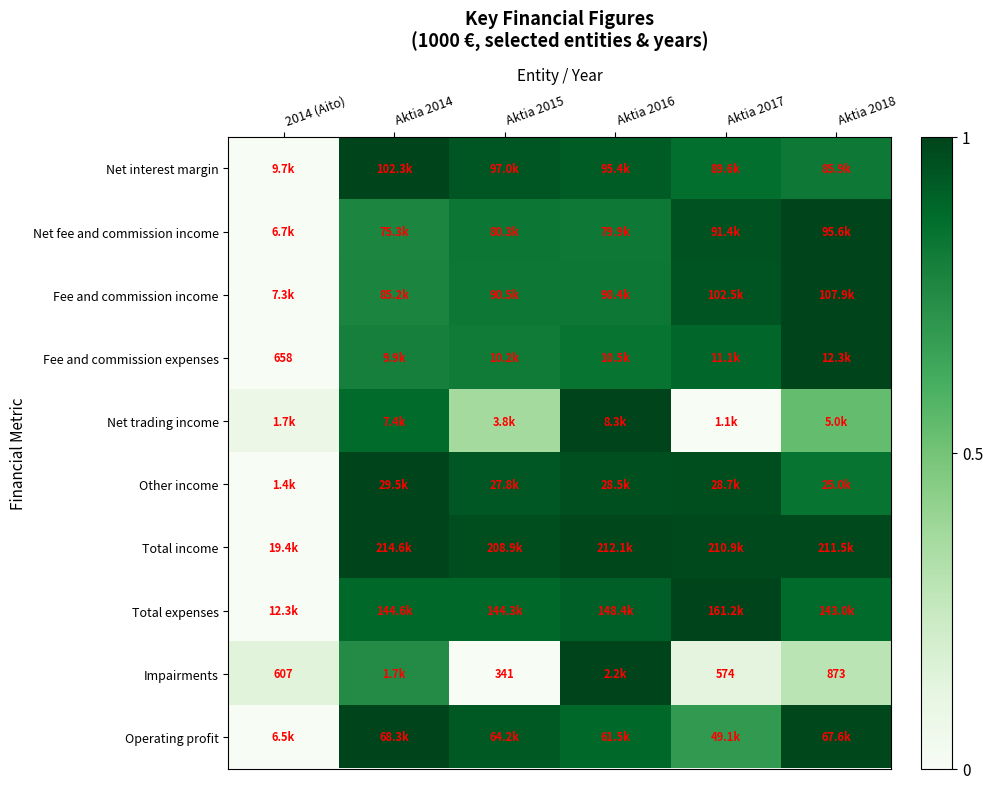

What is the maximum value shown in the chart?

1.0